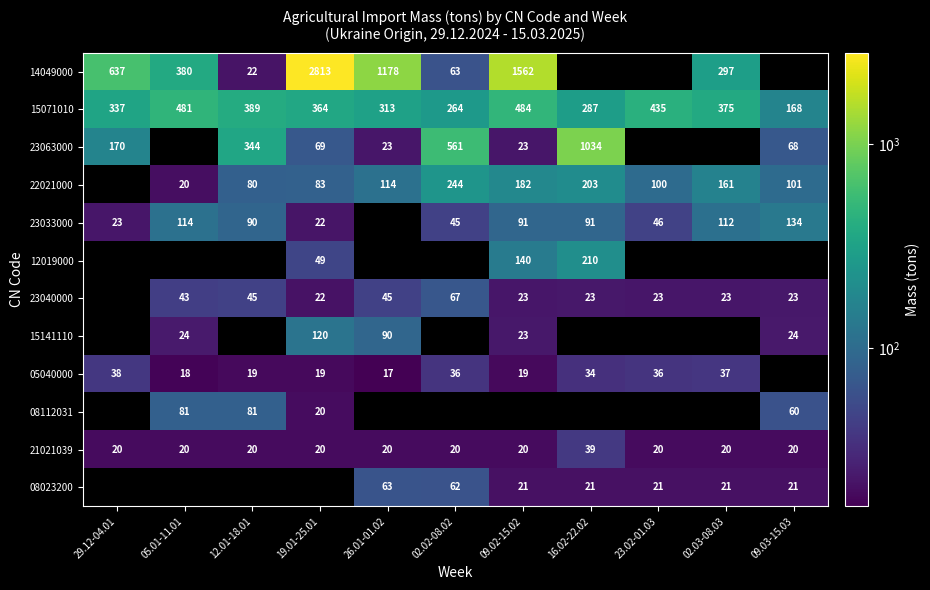

Is the value of 21021039 at 02.02-08.02 greater than the value of 15071010 at 19.01-25.01?

No